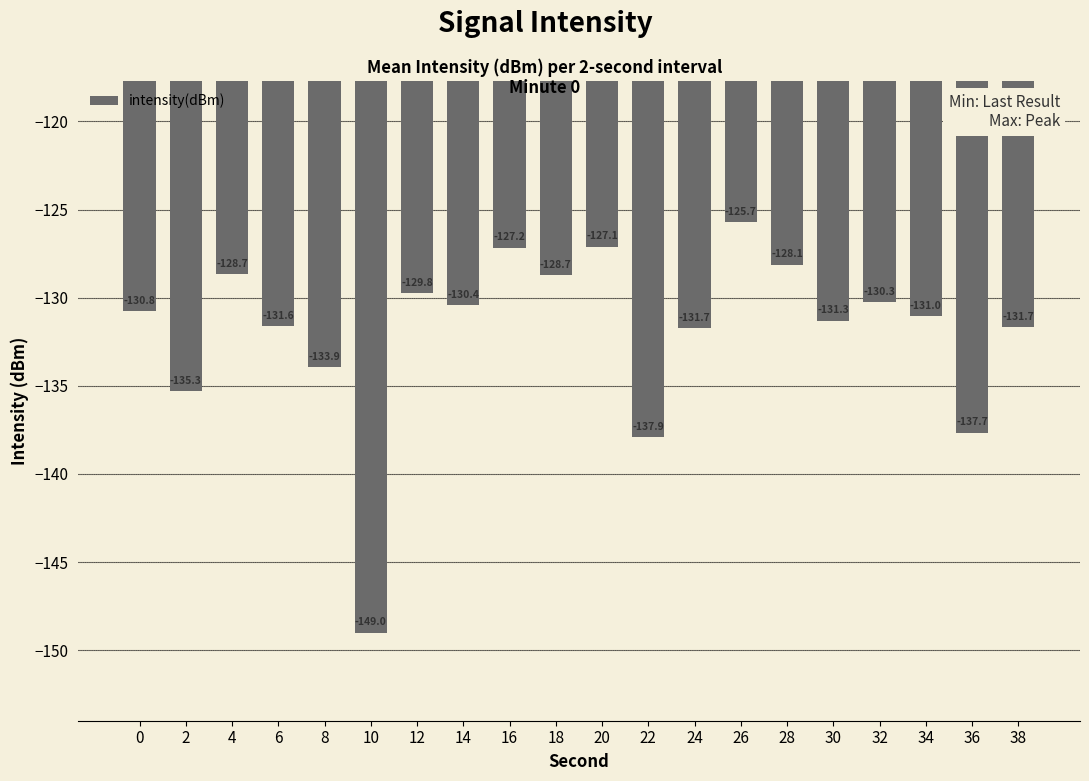

What is the sum of the values at 28 and 12?

-257.9